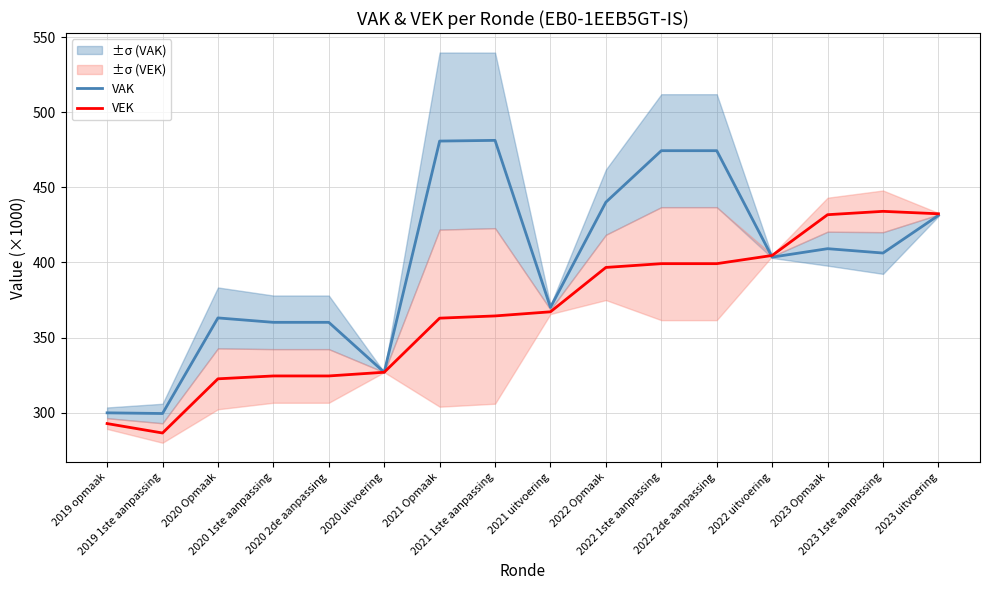

Is the value of VEK at 2022 uitvoering greater than the value of VAK at 2019 opmaak?

Yes